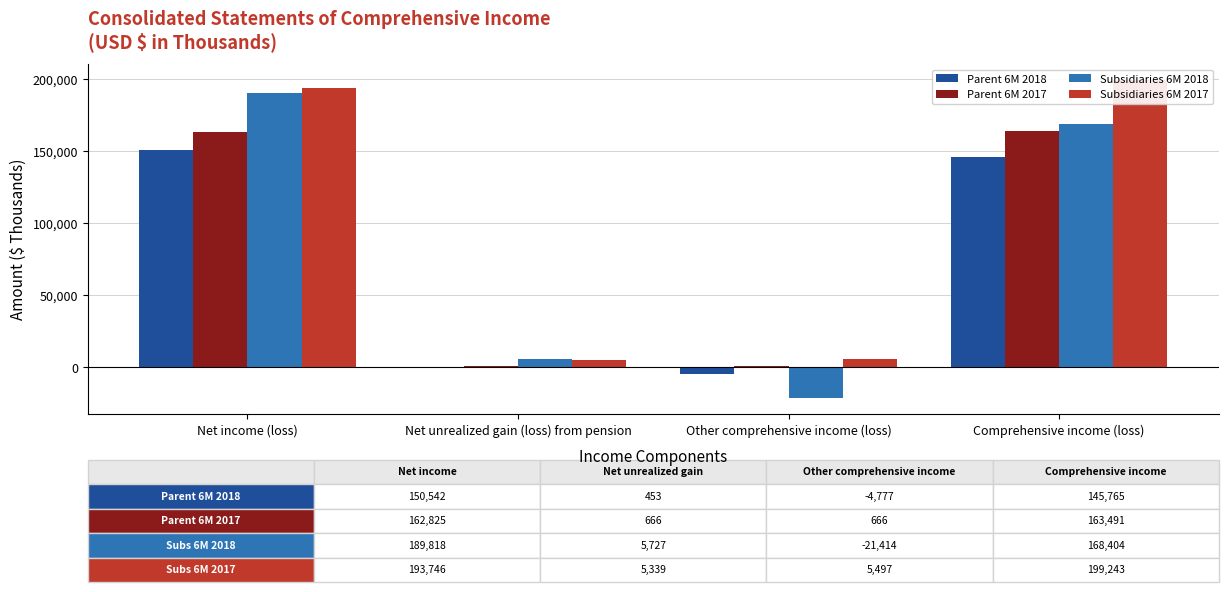

What is the spread (max minus min) of values at Net income (loss)?

43204